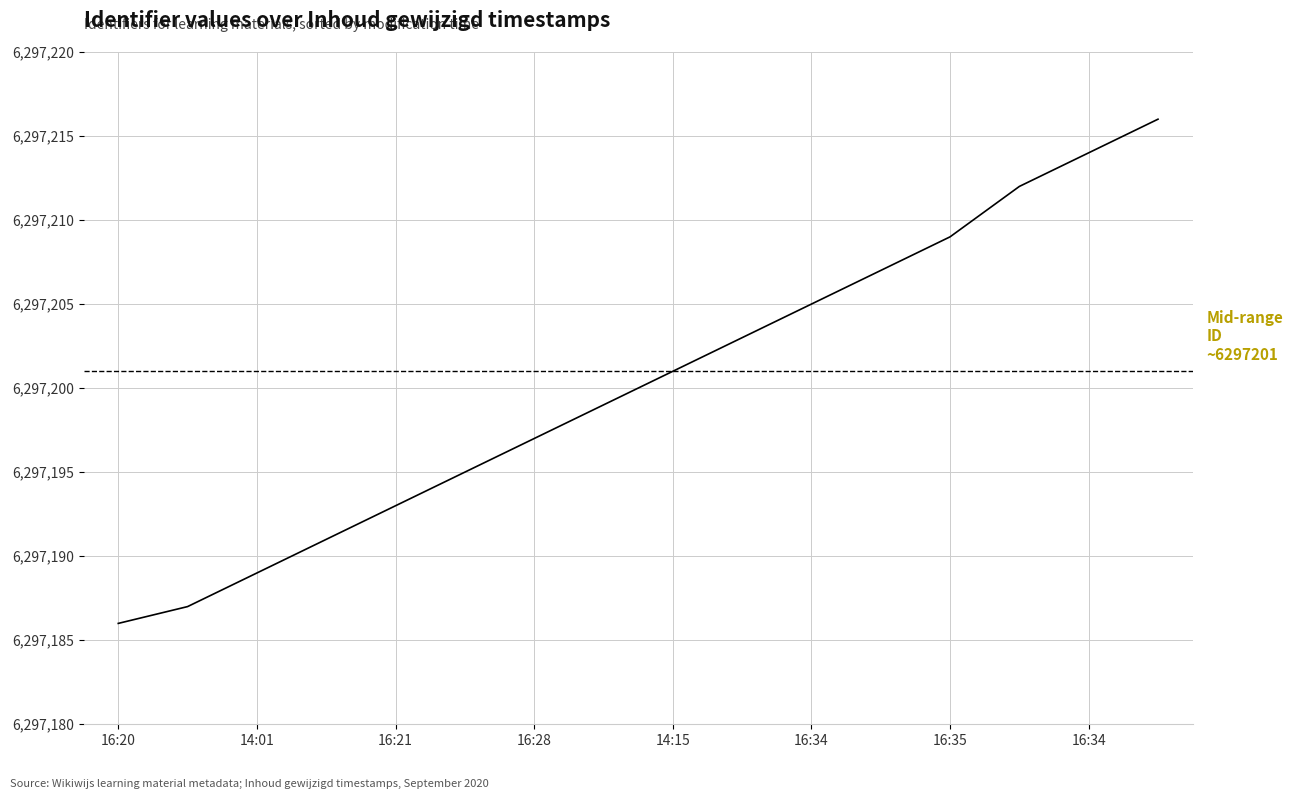

Reading left to right, transcribe all the data shown in this chart.

6297186	6297187	6297189	6297191	6297193	6297195	6297197	6297199	6297201	6297203	6297205	6297207	6297209	6297212	6297214	6297216